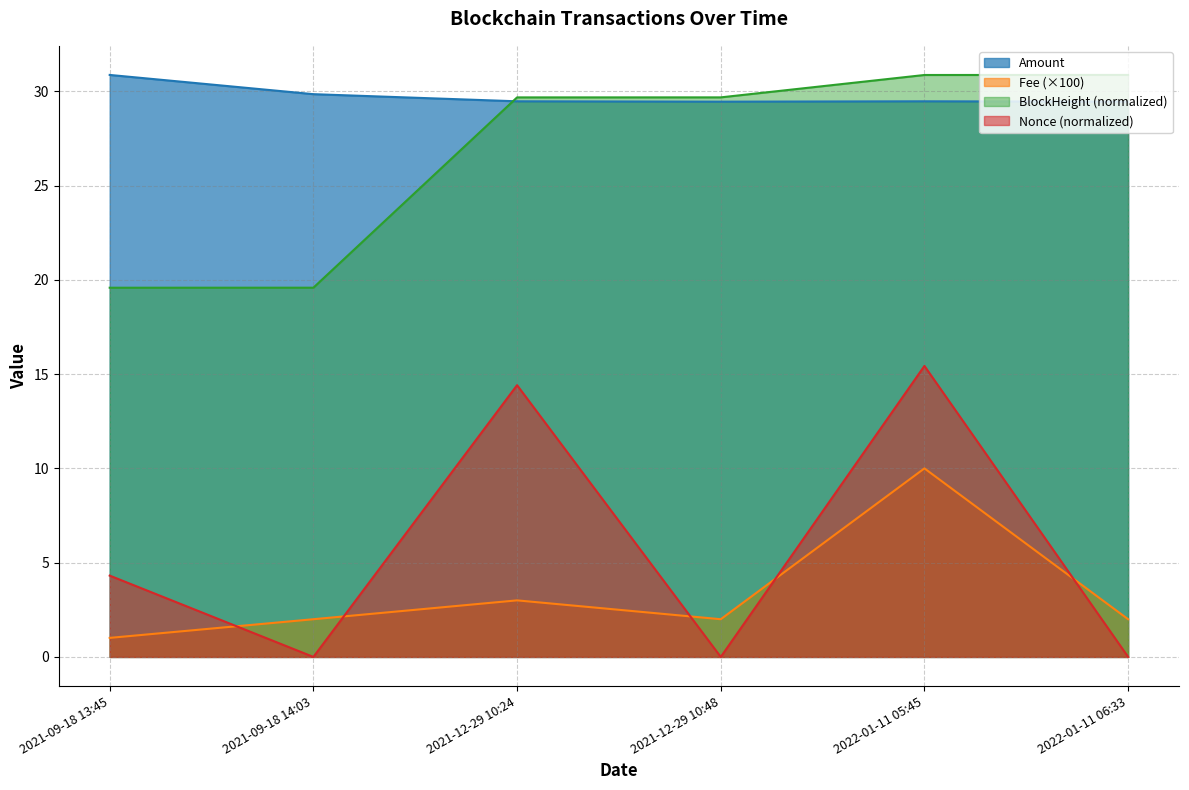

Reading right to left, extract all data points from this chart.

Fee: 2022-01-11 06:33=2.0	2022-01-11 05:45=10.0	2021-12-29 10:48=2.0	2021-12-29 10:24=3.0	2021-09-18 14:03=2.0	2021-09-18 13:45=1.0
Amount: 2022-01-11 06:33=29.4	2022-01-11 05:45=29.5	2021-12-29 10:48=29.4	2021-12-29 10:24=29.5	2021-09-18 14:03=29.8	2021-09-18 13:45=30.9